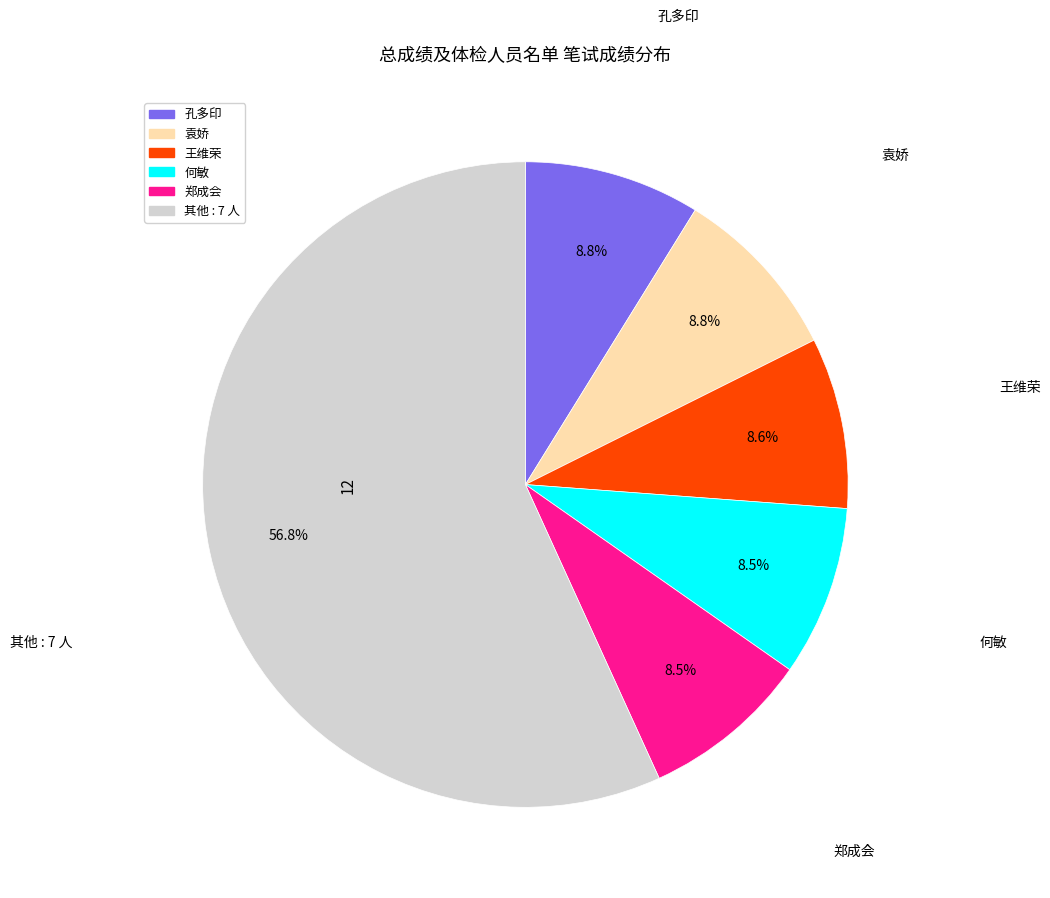

To the nearest percent, what is the difference between the largest and smallest slice percentages?

48%